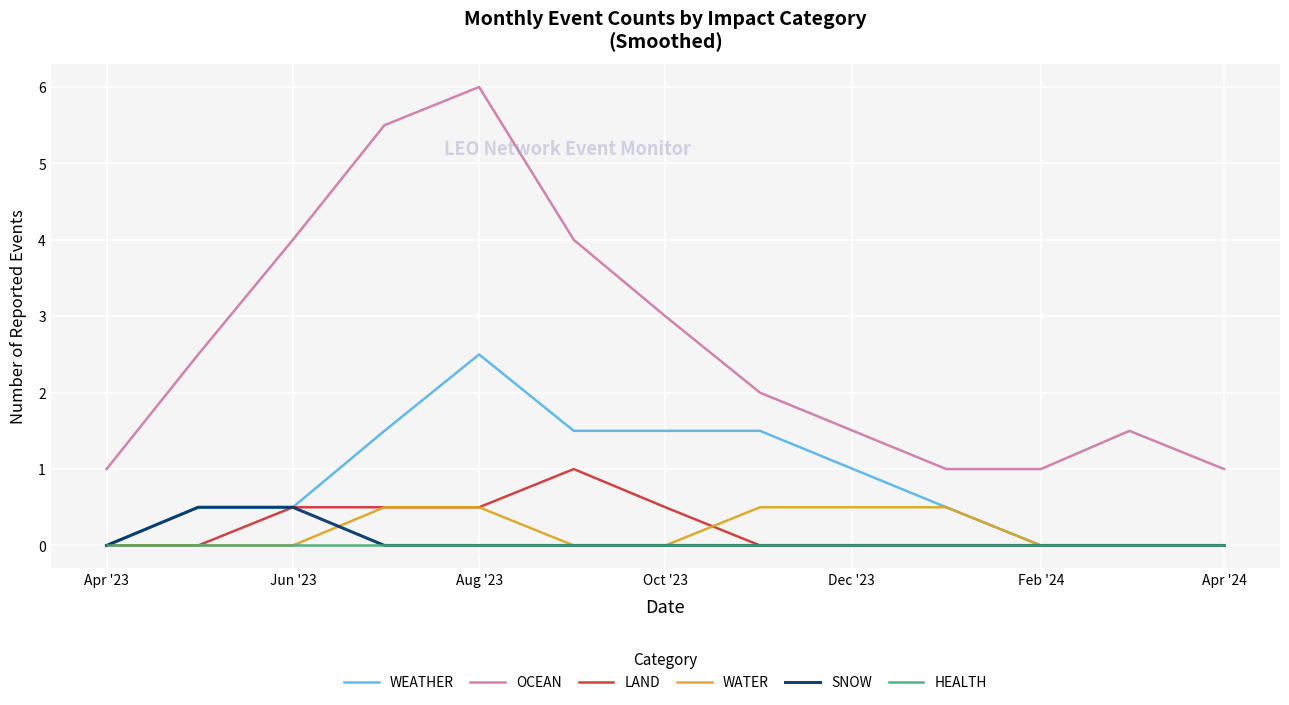

Rank the series at Apr '24 from lowest to highest value.

WATER, SNOW, HEALTH, LAND, WEATHER, OCEAN